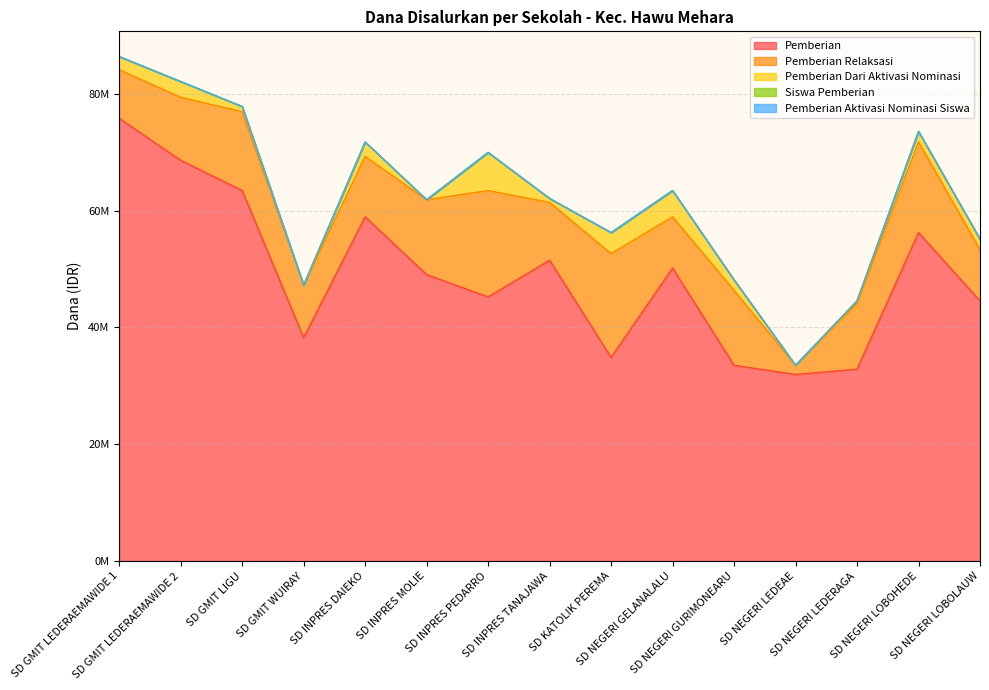

List the series in order of their peak value, highest first.

Pemberian, Pemberian Relaksasi, Pemberian Dari Aktivasi Nominasi, Siswa Pemberian, Pemberian Aktivasi Nominasi Siswa